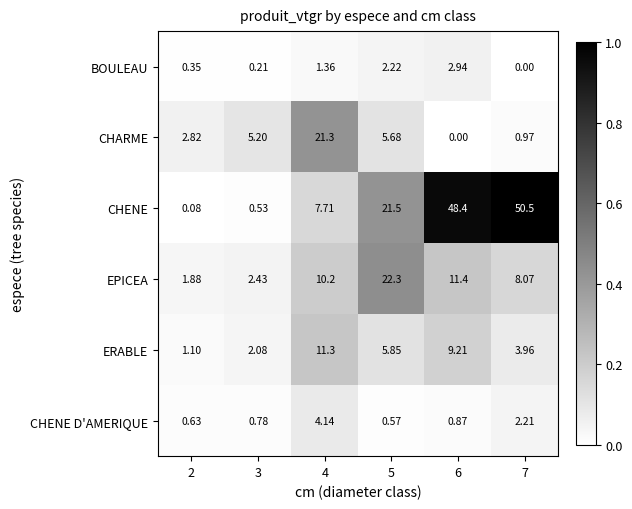

What is the difference between the highest and lowest values at 5?

21.7